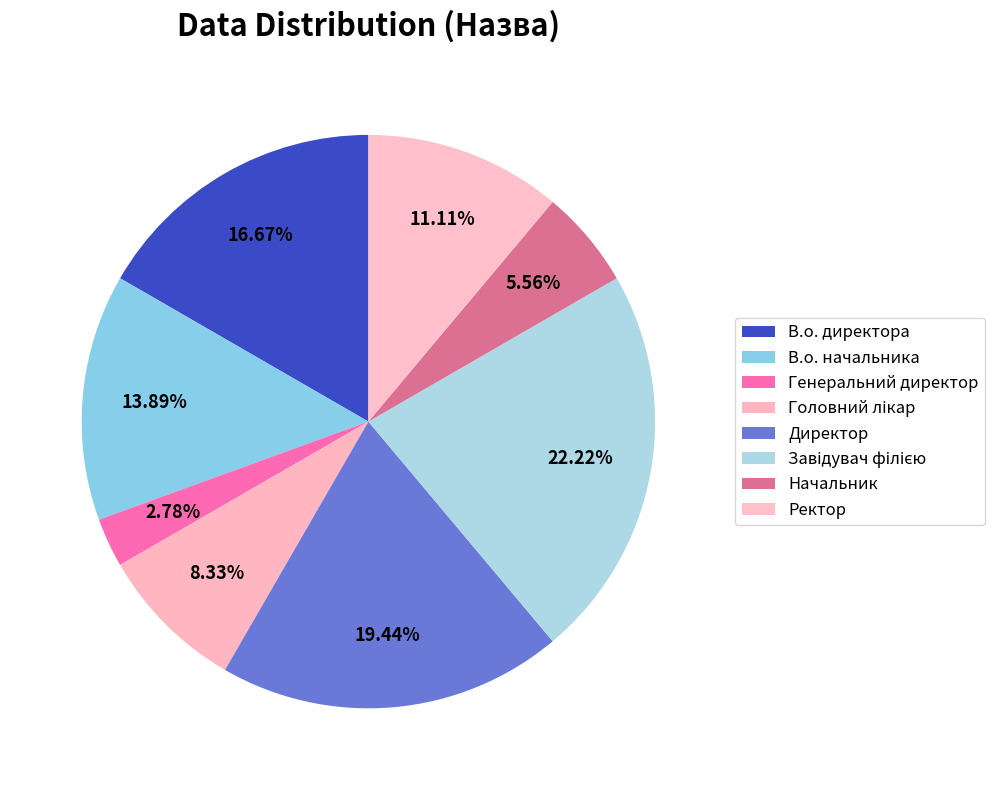

How many slices are in this pie chart?

8